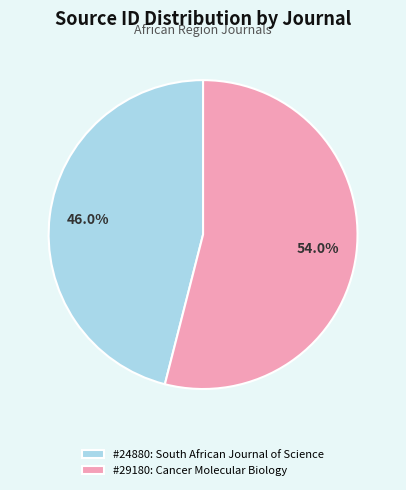

Which has a higher value, #29180: Cancer Molecular Biology or #24880: South African Journal of Science?

#29180: Cancer Molecular Biology